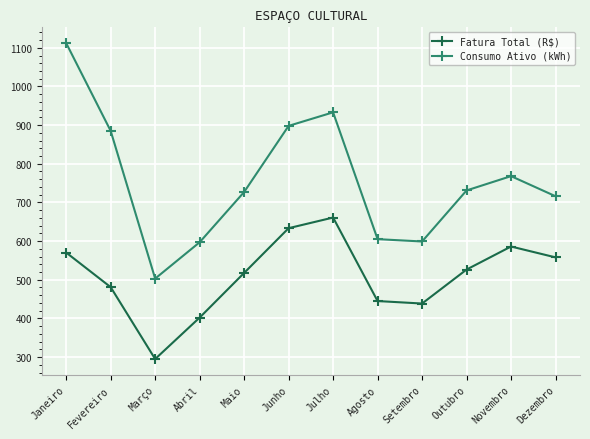

In Fatura Total (R$), how many points are lower than both neighbors (excluding endpoints)?

2